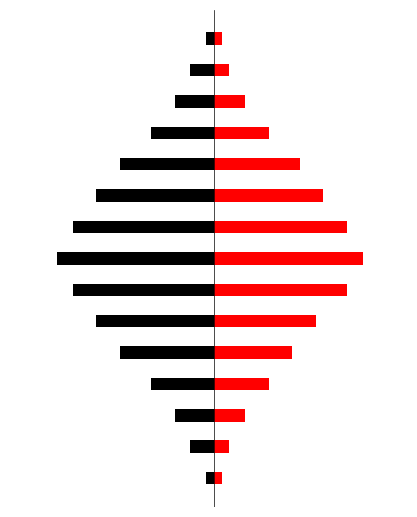

Reading right to left, what are all the values shown in this chart?

Black: -1	-3	-5	-8	-12	-15	-18	-20	-18	-15	-12	-8	-5	-3	-1
Red: 1	2	4	7	11	14	17	19	17	13	10	7	4	2	1